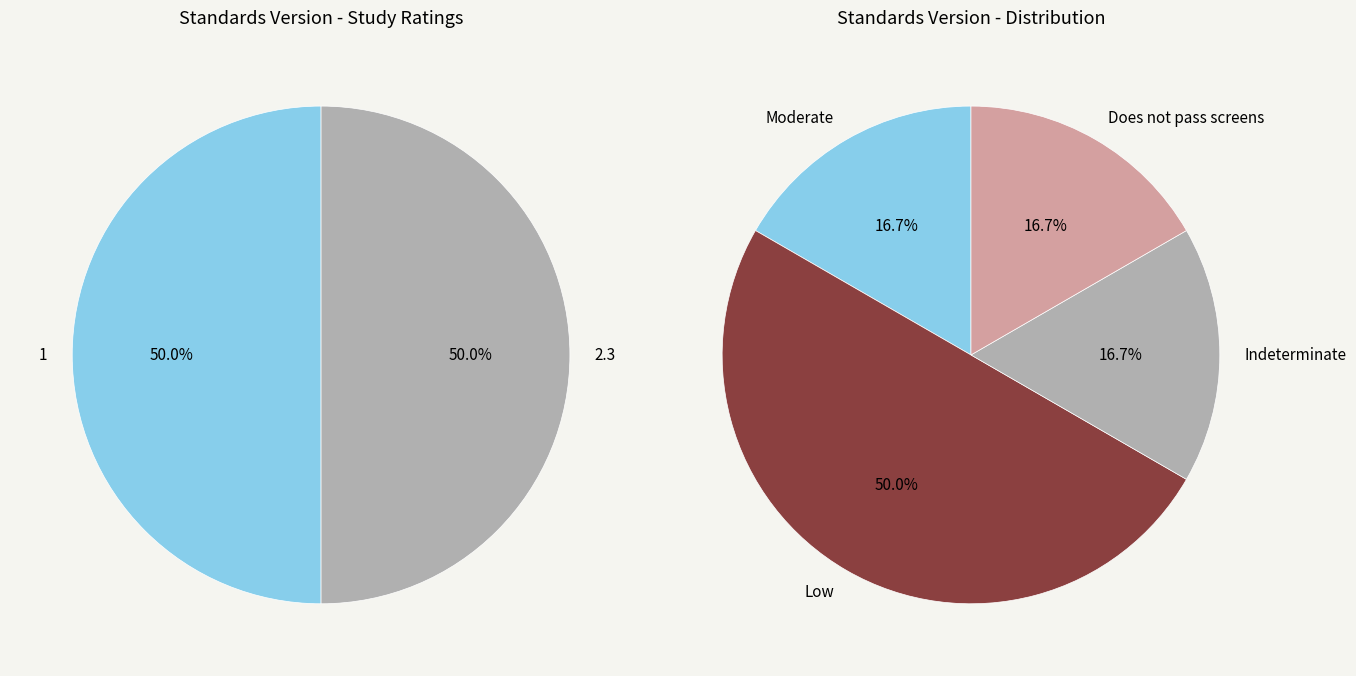

Does any single category account for the majority?

No